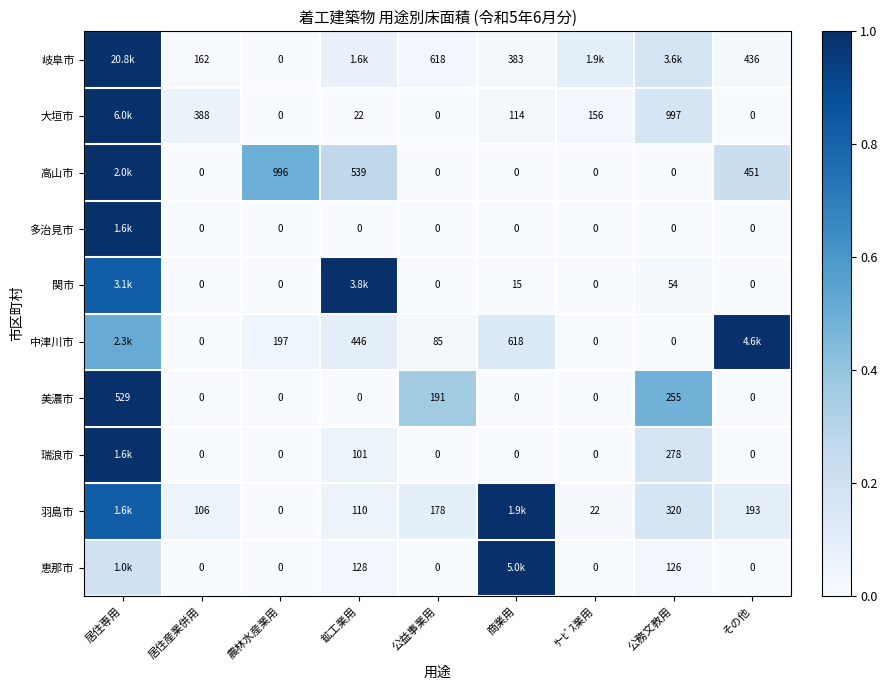

What is the difference between the maximum and minimum values in the 恵那市 series?

1.0